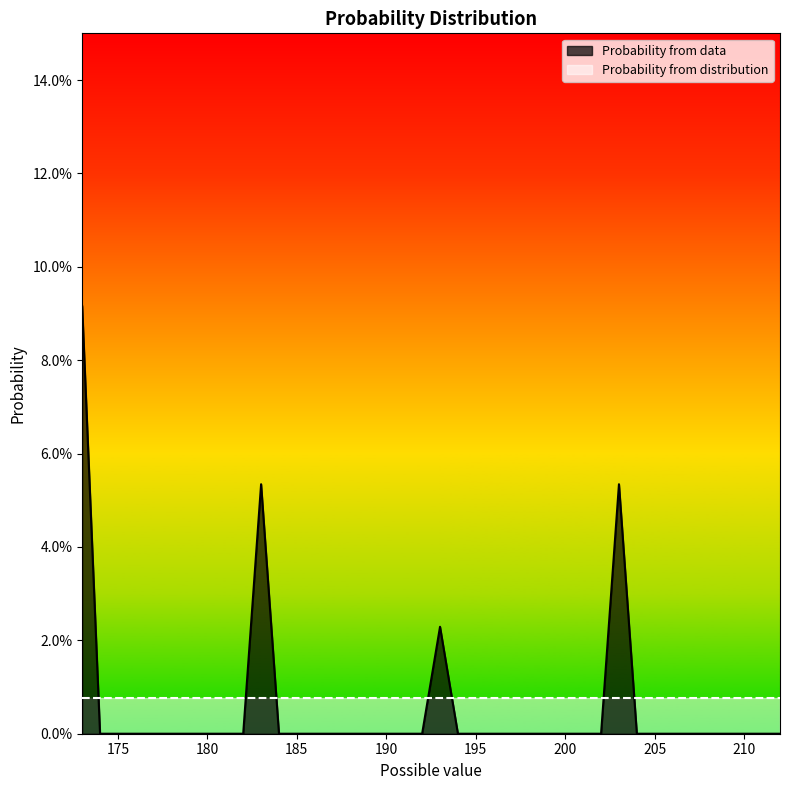

At which label is the value closest to 0?

174